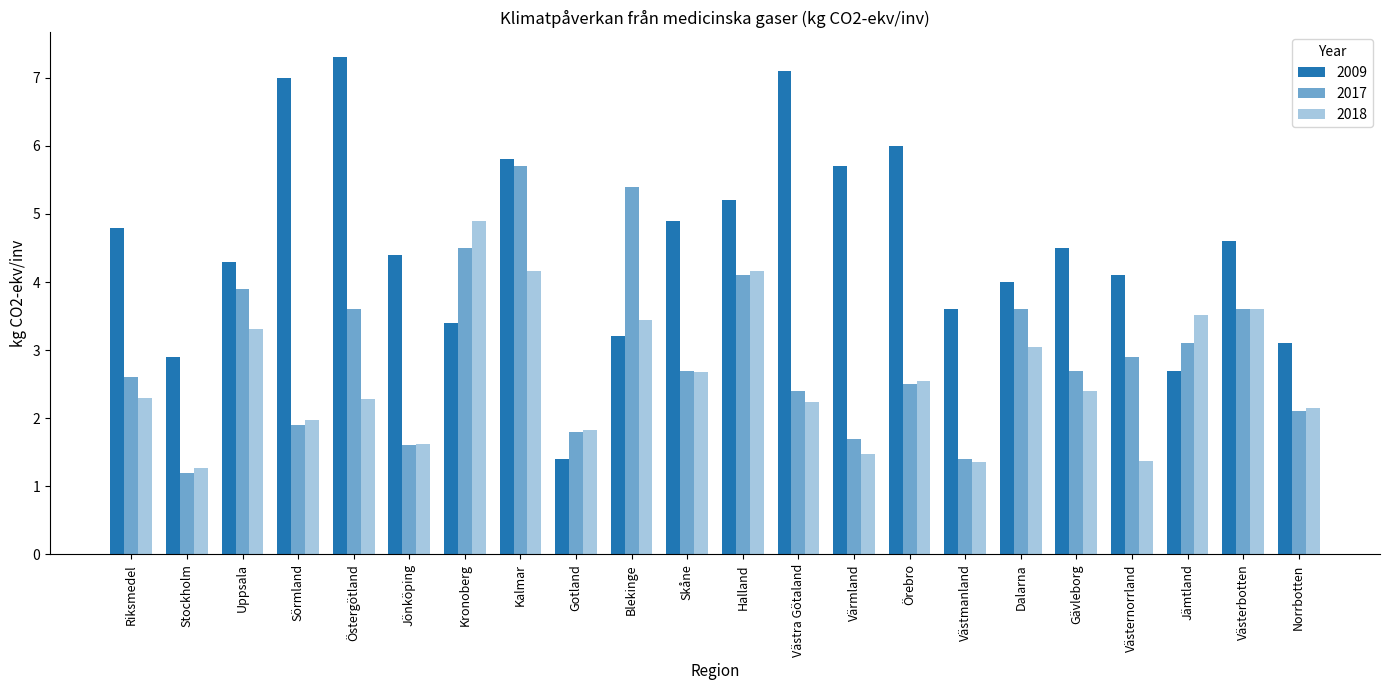

What is the difference between the maximum and minimum values in the 2009 series?

5.9